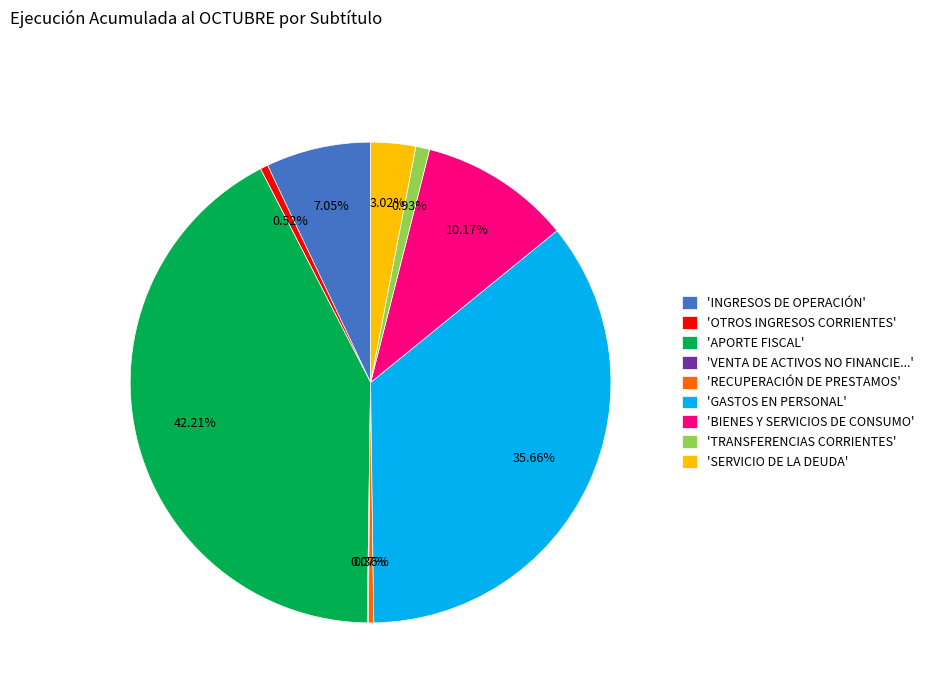

Between 'APORTE FISCAL' and 'TRANSFERENCIAS CORRIENTES', which is larger?

'APORTE FISCAL'